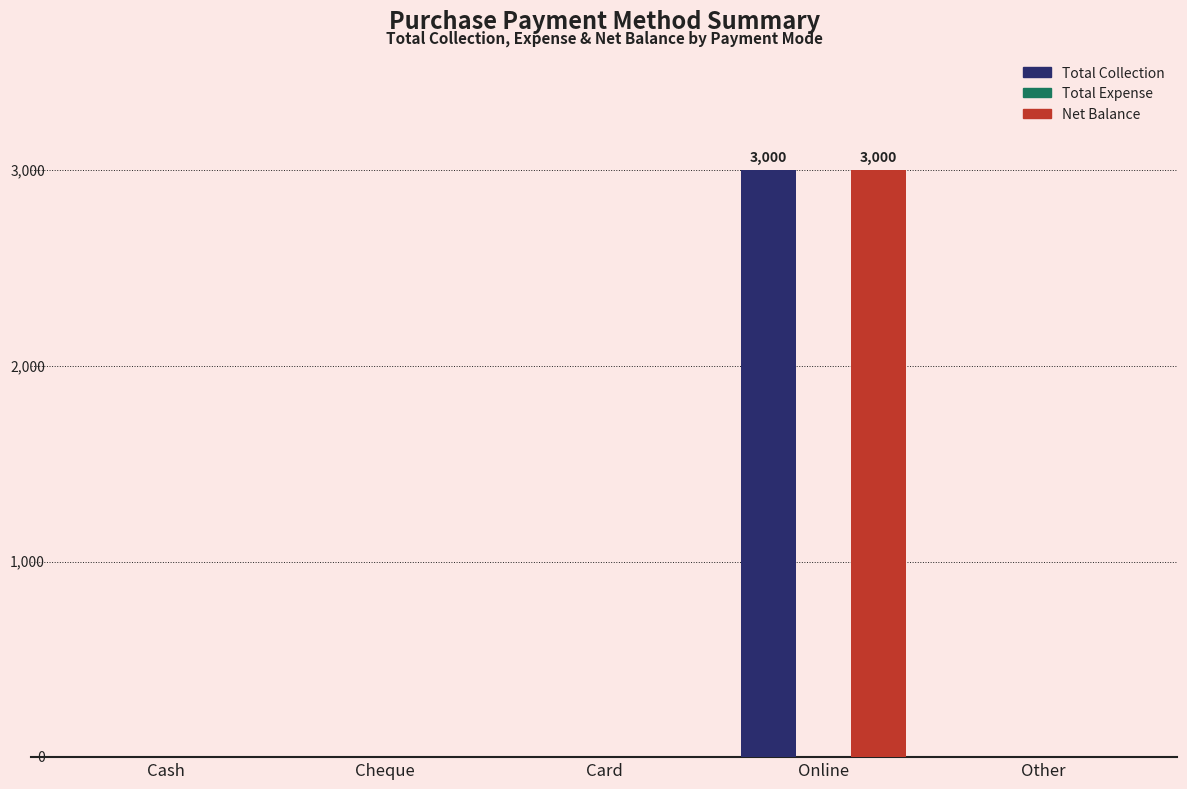

At which category is the sum across all series the highest?

Online